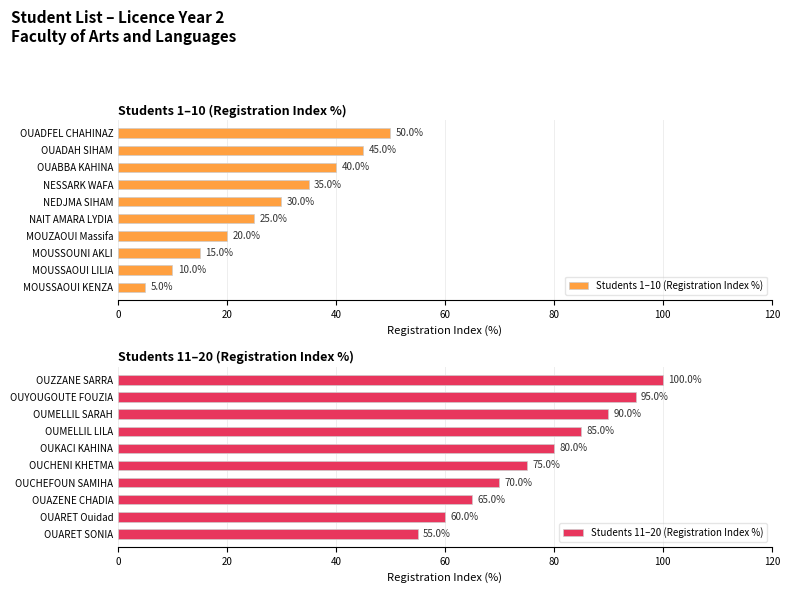

What are all the series names shown in the legend?

Students 1–10 (Registration Index %), Students 11–20 (Registration Index %)